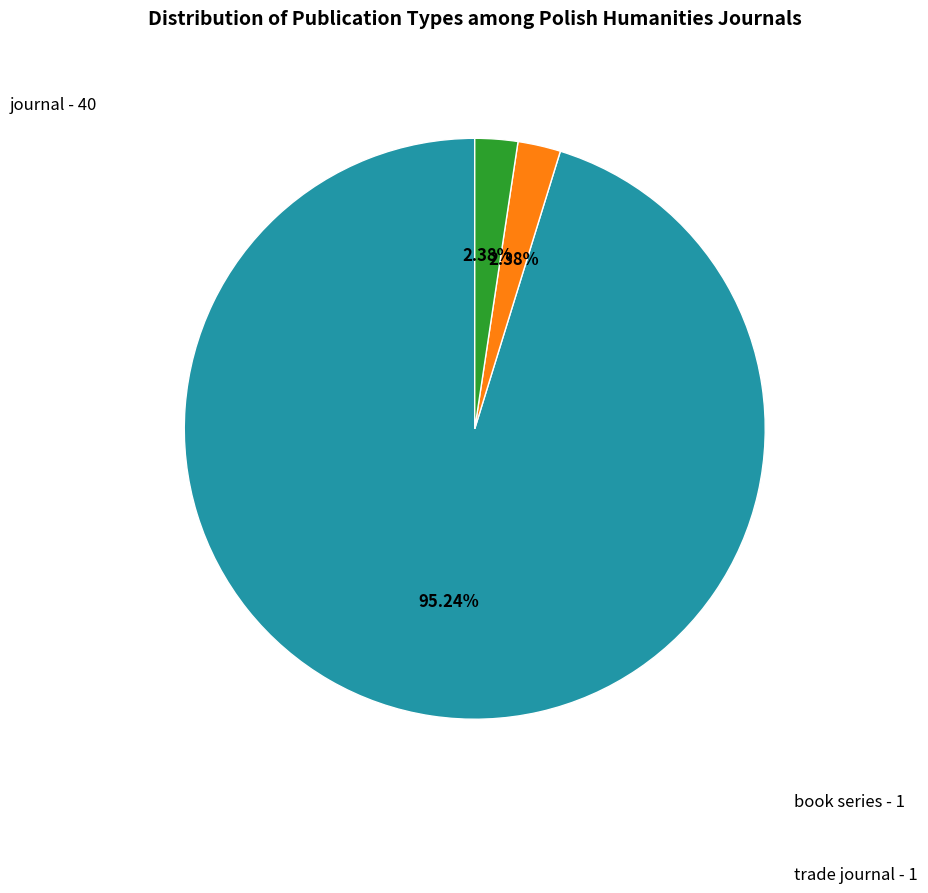

Does any single category account for the majority?

Yes